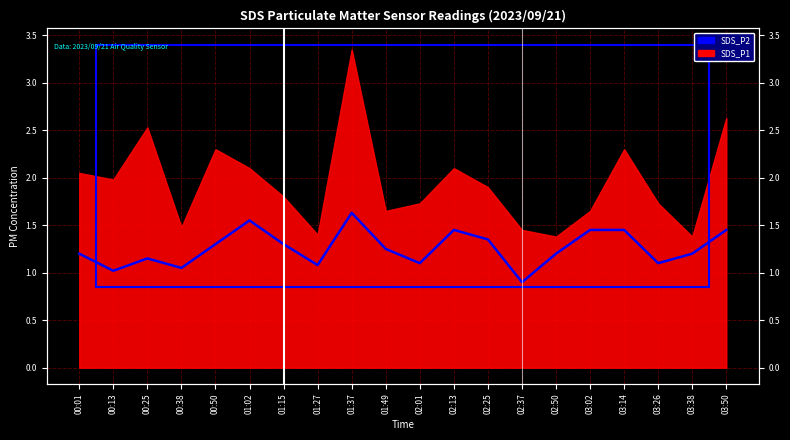

True or false: the data has more than 1 interior local peaks.

True